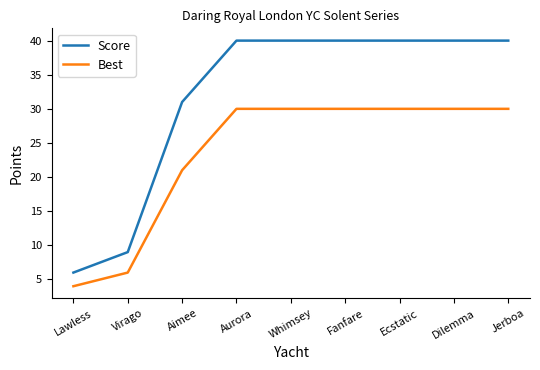

What is the total value across all series at Aimee?

52